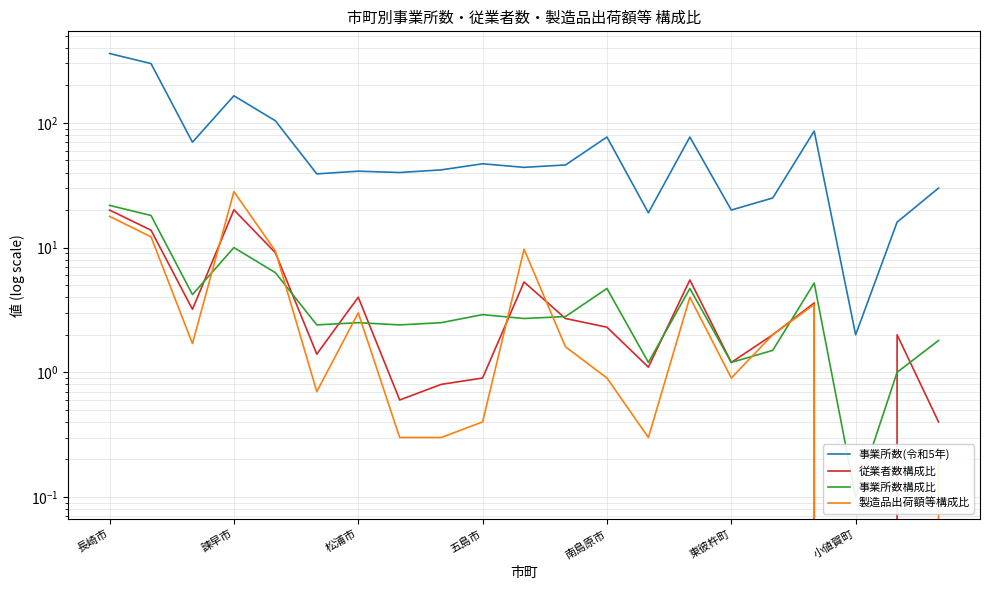

How many intersections are there between 製造品出荷額等構成比 and 従業者数構成比?

4